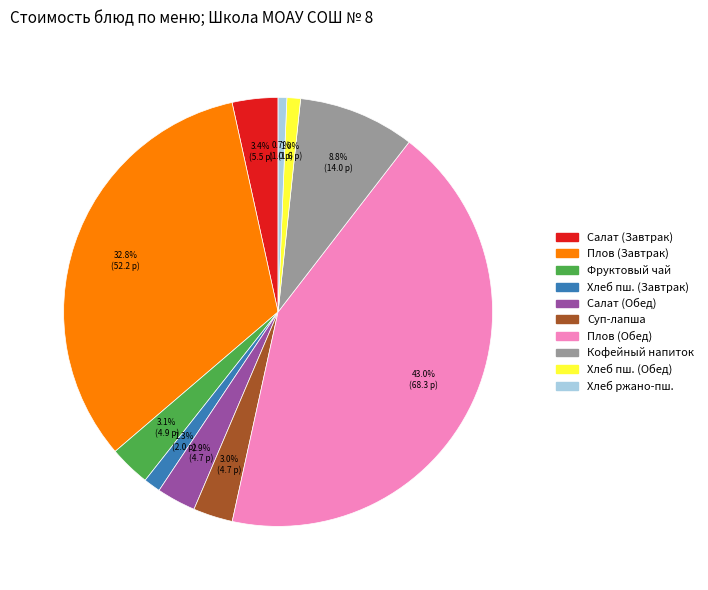

What is the ratio of the value at Салат (Завтрак) to the value at Кофейный напиток?

0.4